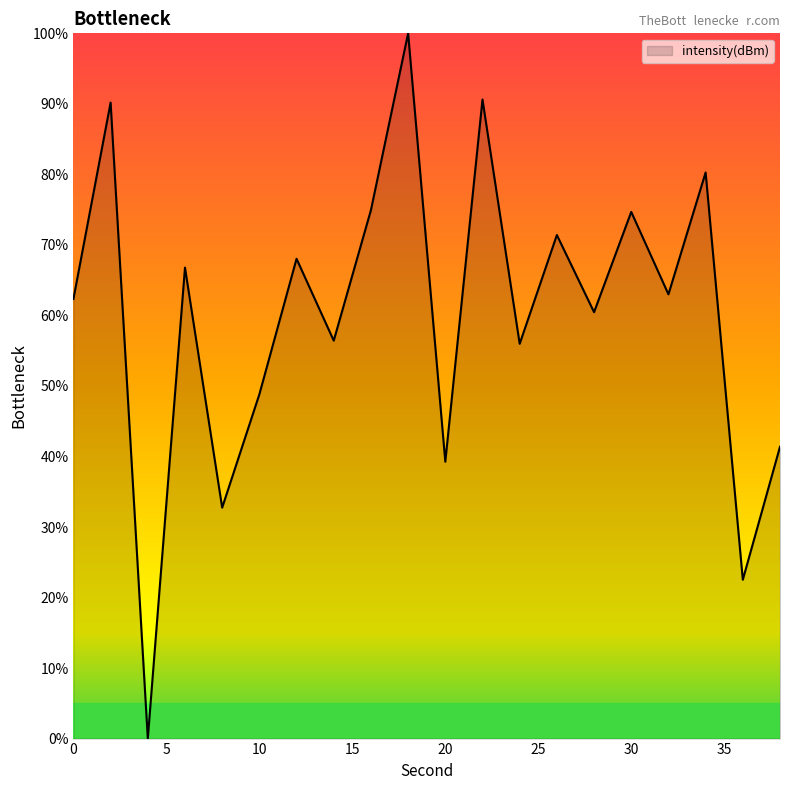

How many lines are shown in the chart?

1